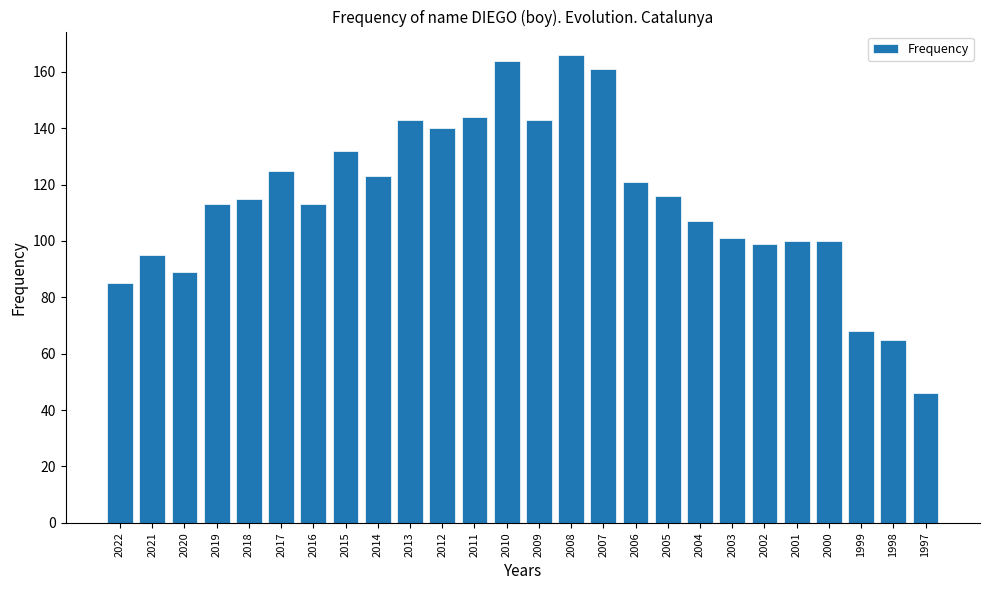

What value does the data have at 2010, to the nearest 50?

150